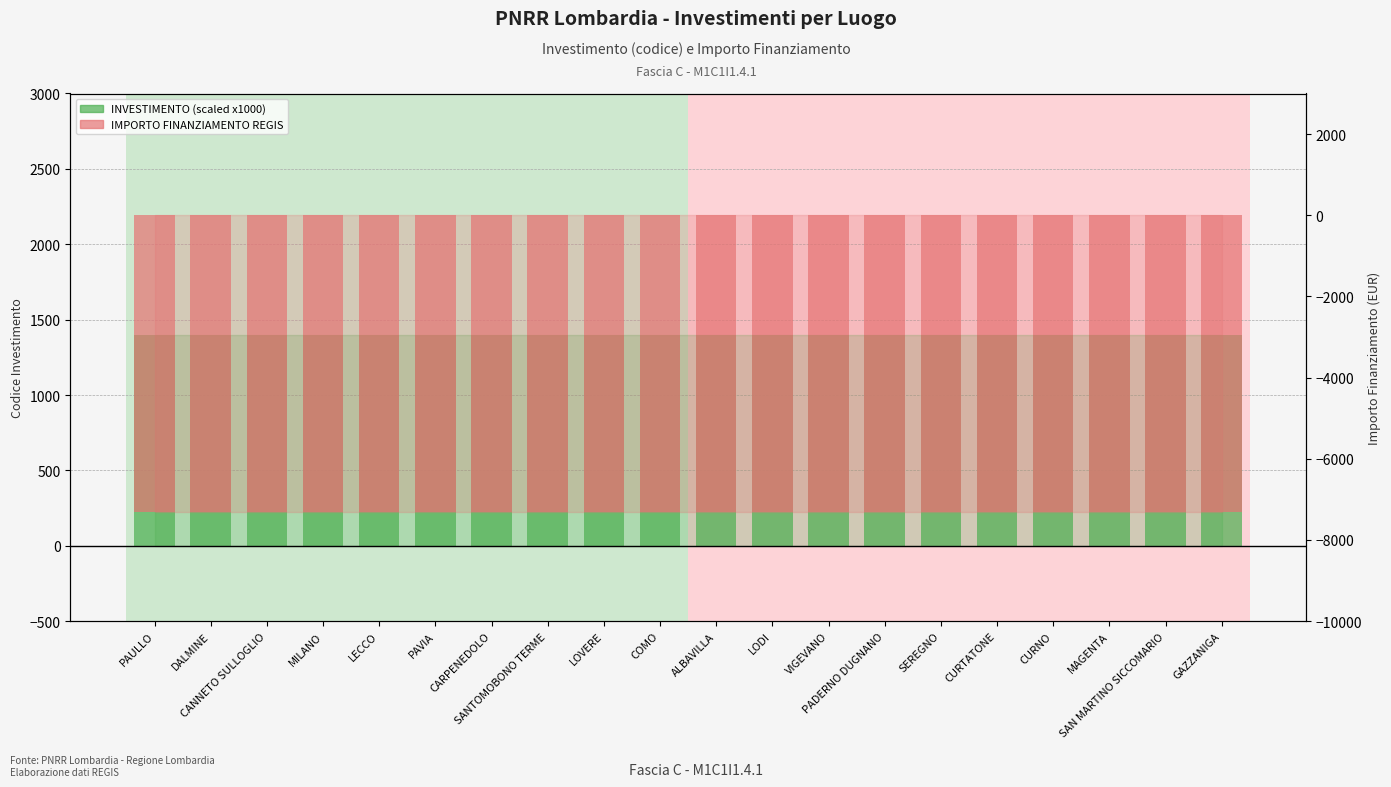

Which series changed the most between COMO and SEREGNO?

INVESTIMENTO (scaled)